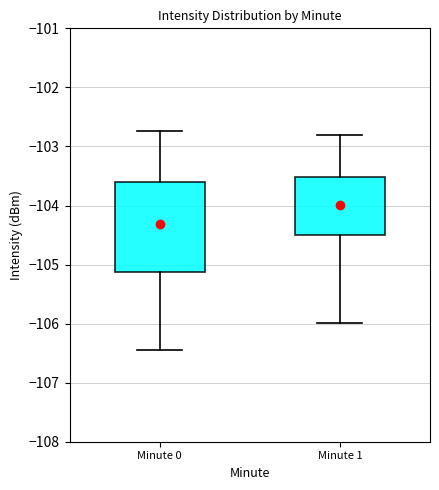

Reading left to right, read every box against the y-axis: the position of its median line, the range the box covers, and the ends of its whiskers. The values are not printed on the chart, so give them approximately, as read against the axis.

Minute 0: median -104.3, box -105.1 to -103.6, whiskers -106.4 to -102.7
Minute 1: median -104.0, box -104.5 to -103.5, whiskers -106.0 to -102.8